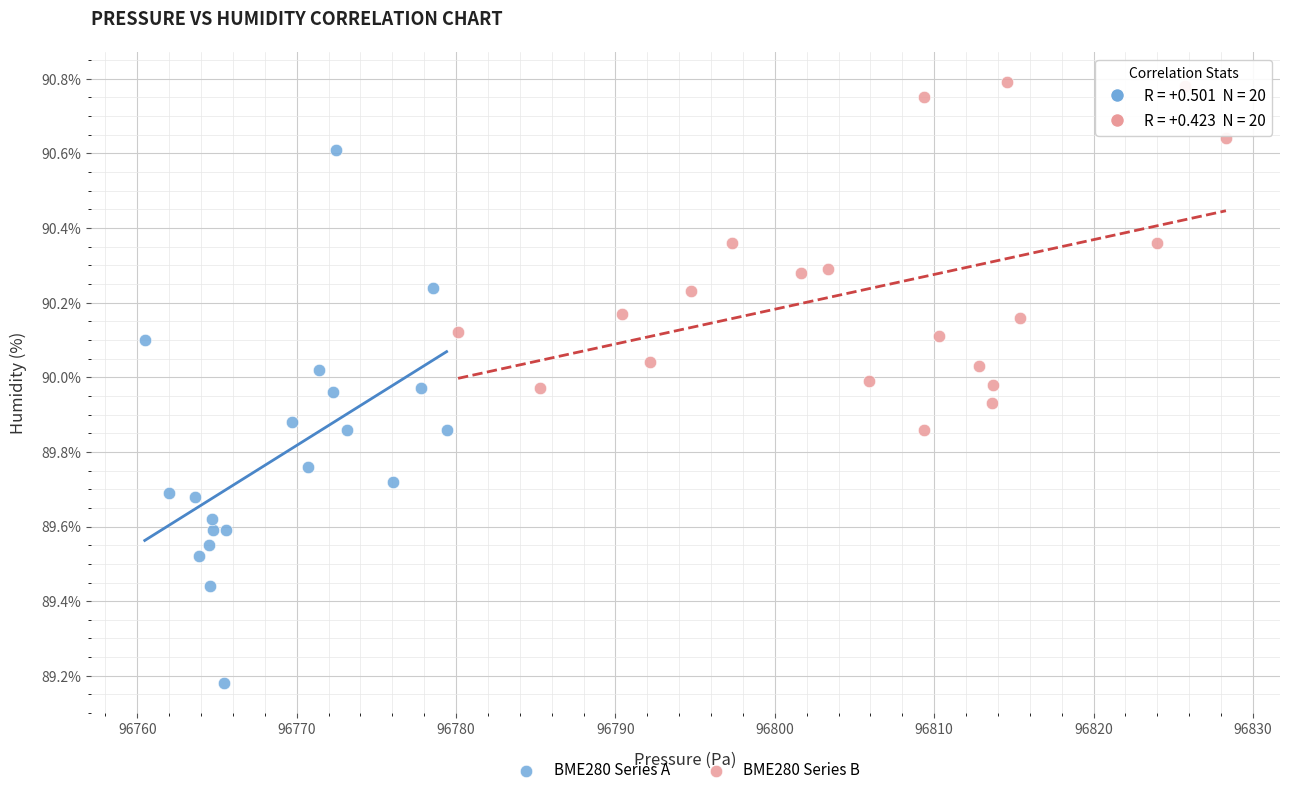

What are all the series names shown in the legend?

BME280 Series A, BME280 Series B